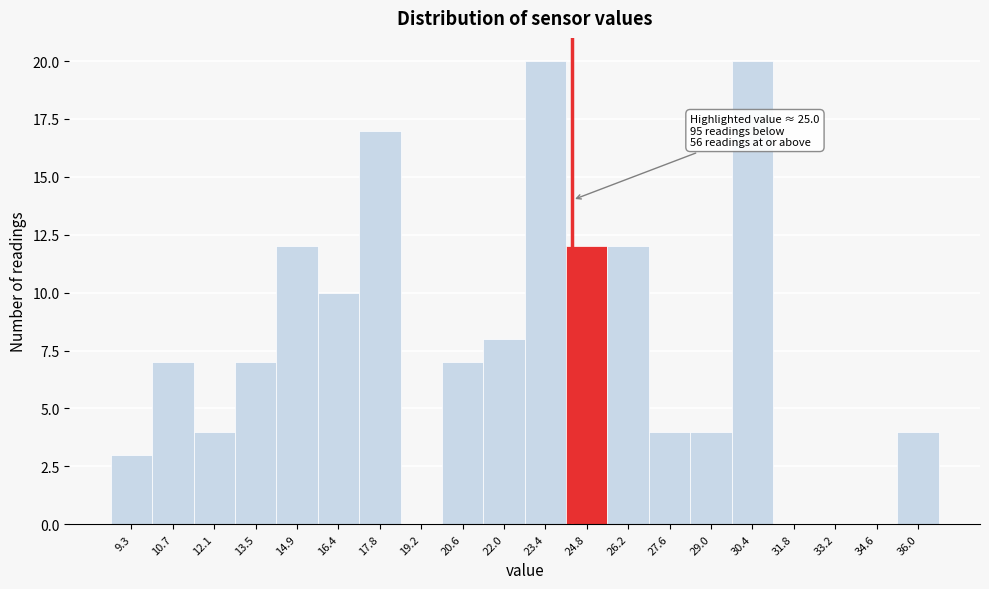

Reading left to right, extract all data points from this chart.

9.3=3	10.7=7	12.1=4	13.5=7	14.9=12	16.4=10	17.8=17	19.2=0	20.6=7	22.0=8	23.4=20	24.8=12	26.2=12	27.6=4	29.0=4	30.4=20	31.8=0	33.2=0	34.6=0	36.0=4